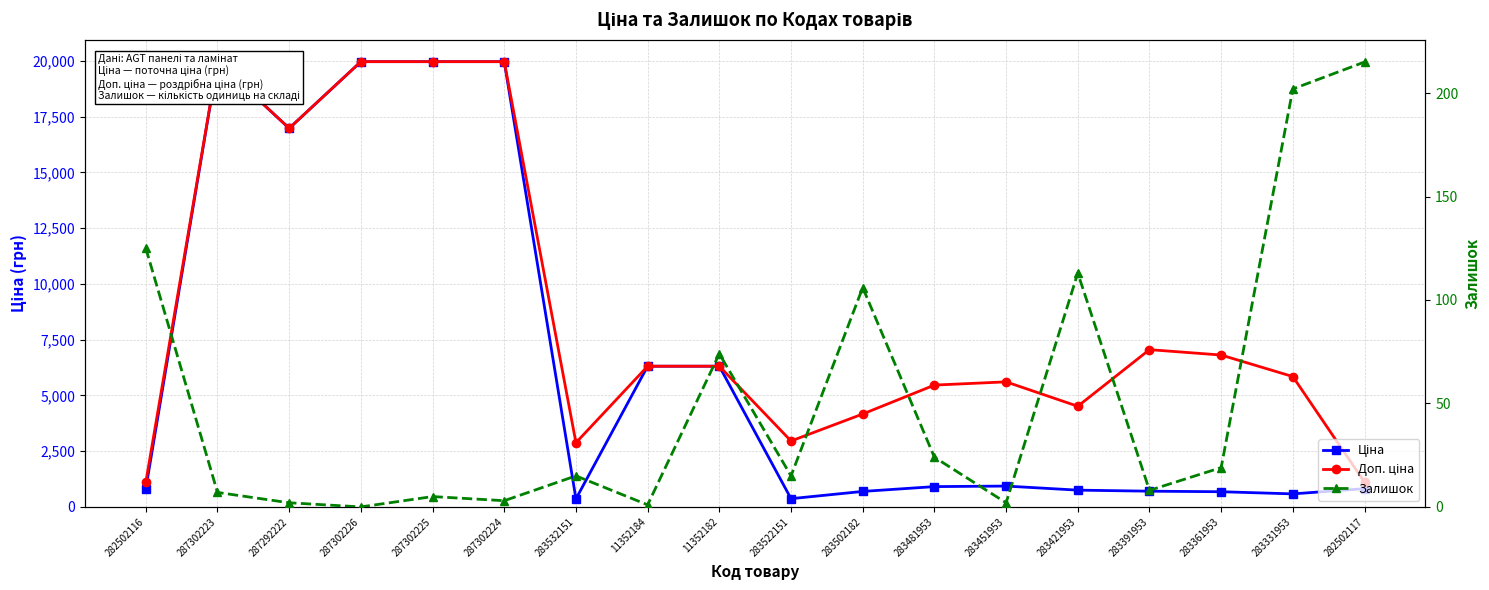

True or false: Доп. ціна and Ціна intersect in this chart.

False